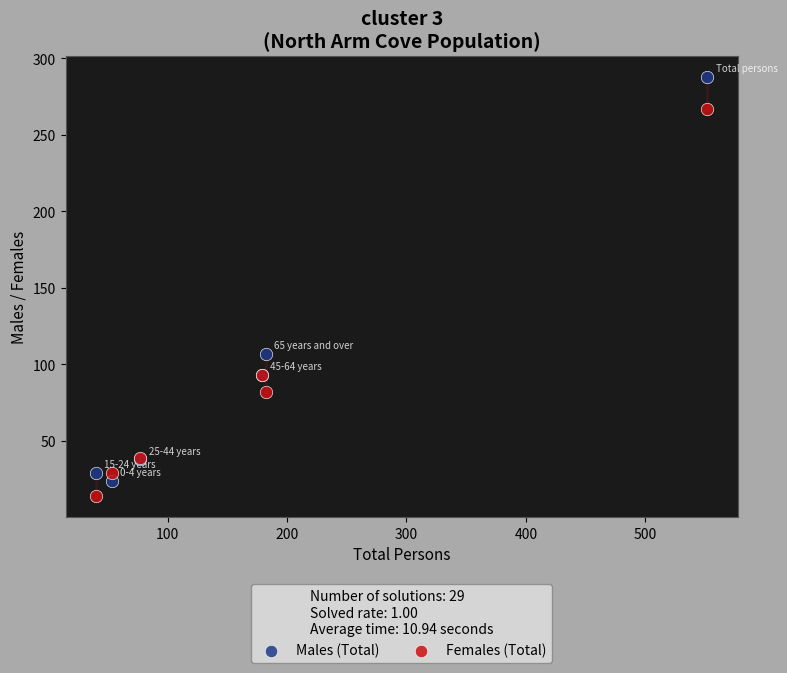

Which series contains the highest Y value?

Males (Total)